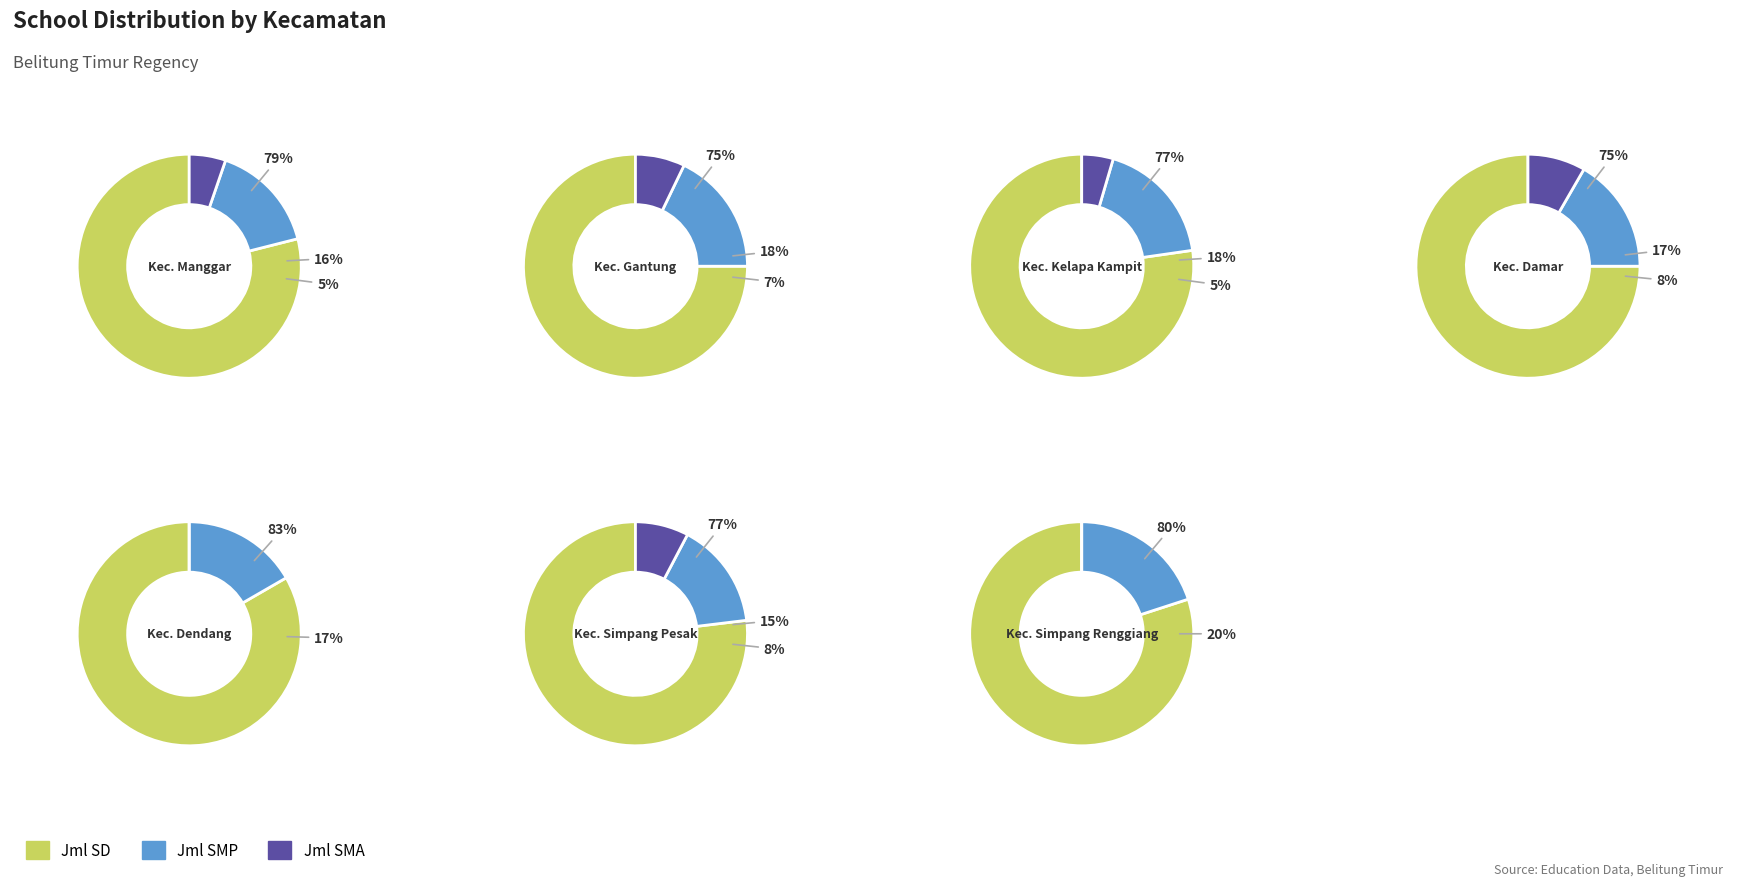

To the nearest percent, what percentage of the pie is Kec. Damar?

9%